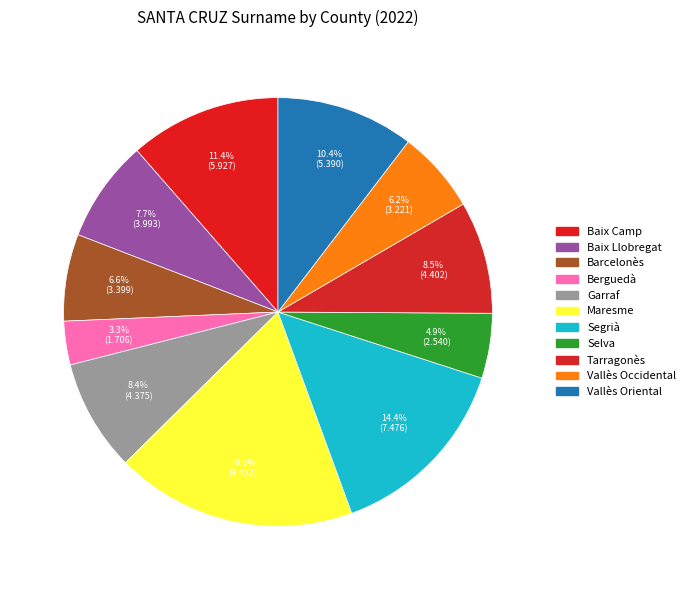

Which category has the biggest portion of the pie?

Maresme